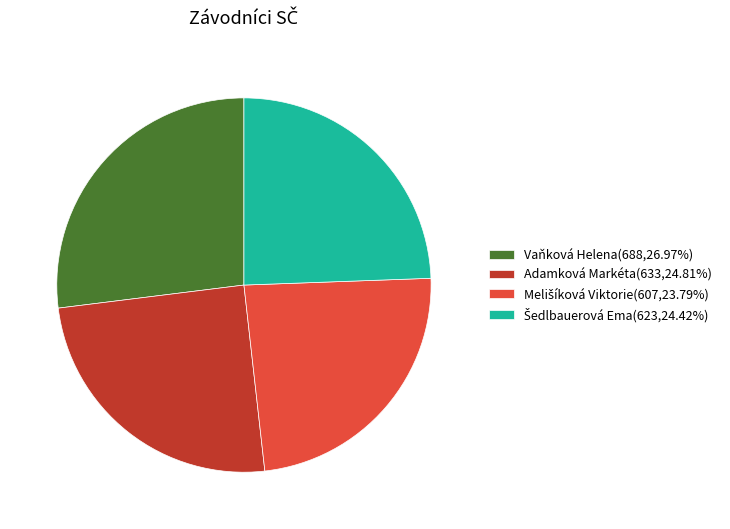

Is Adamková Markéta(633,24.81%) the majority of the pie?

No